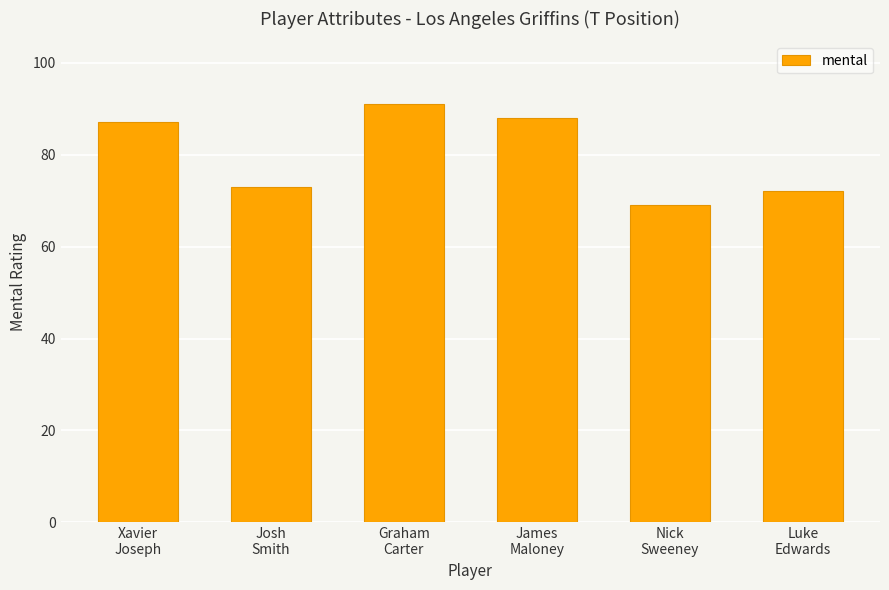

What is the value of the 1st bar from the left?

87